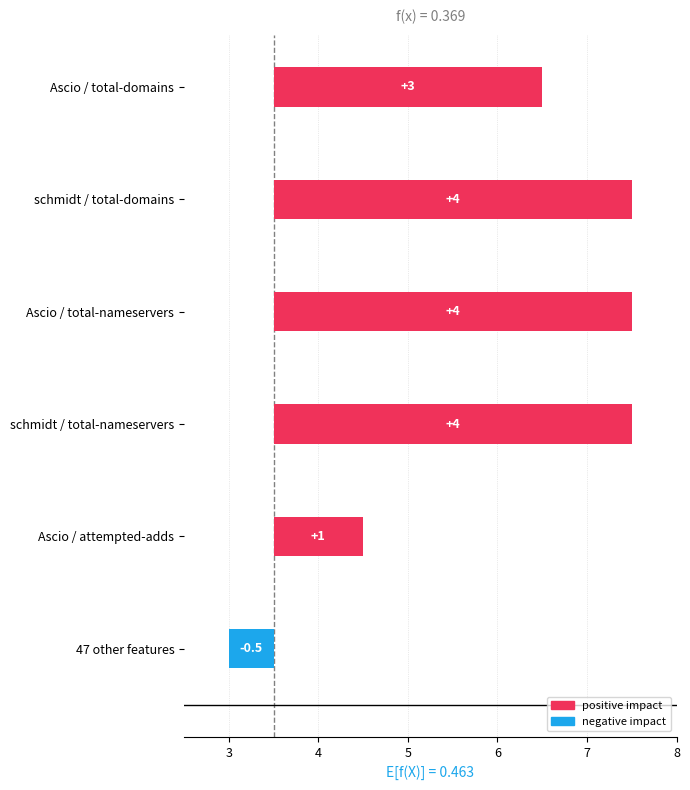

Does the chart contain stacked bars?

No